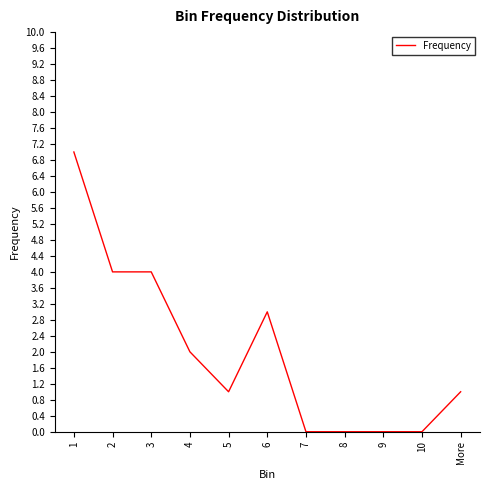

Which has a higher value, 5 or 7?

5